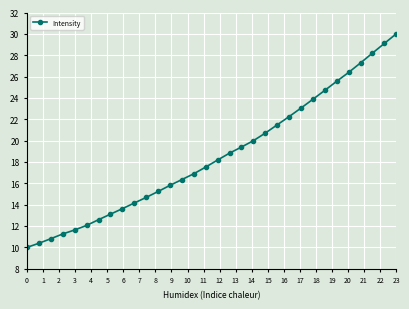

What is the minimum value shown in the chart?

10.0